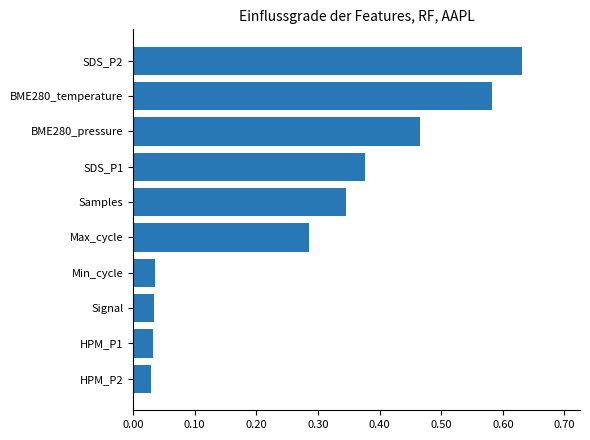

At which category does the chart reach its peak across all series?

SDS_P2